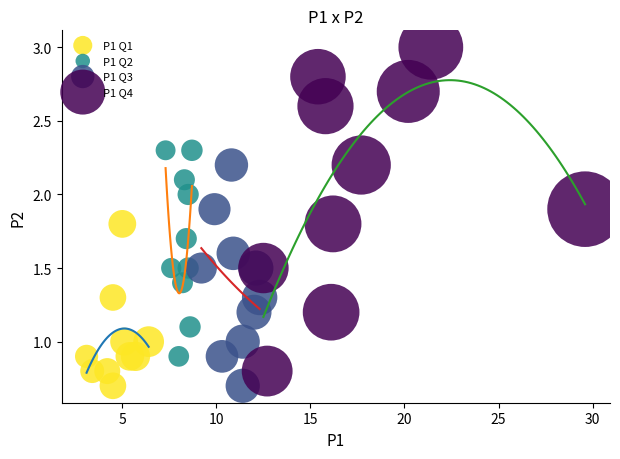

Which series has the widest spread of Y values?

P1 Q4